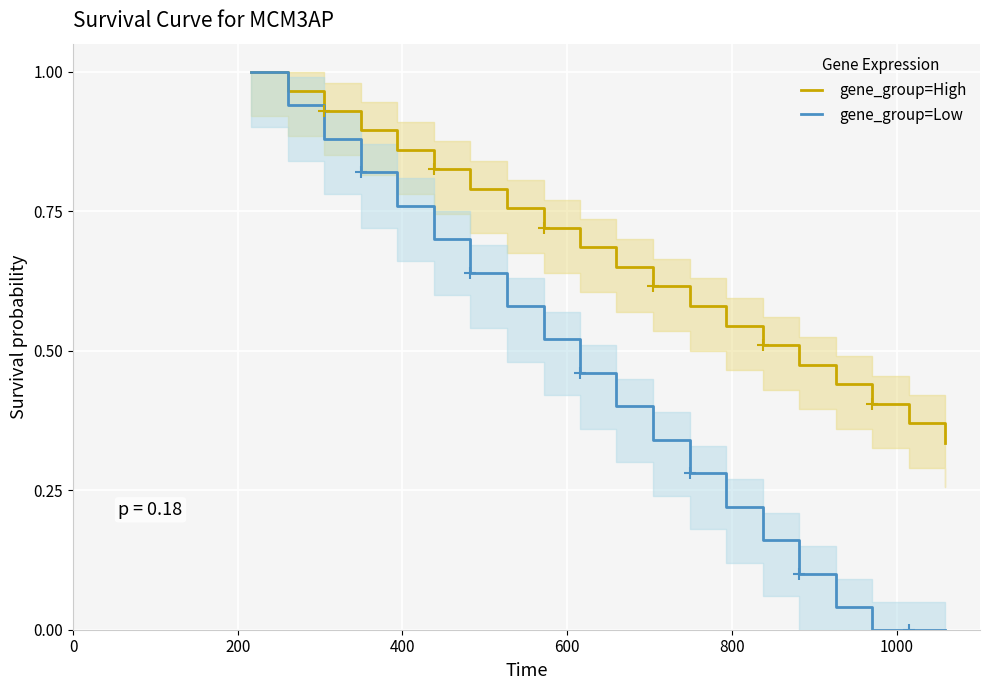

What is the sum of all gene_group=Low values?

8.8